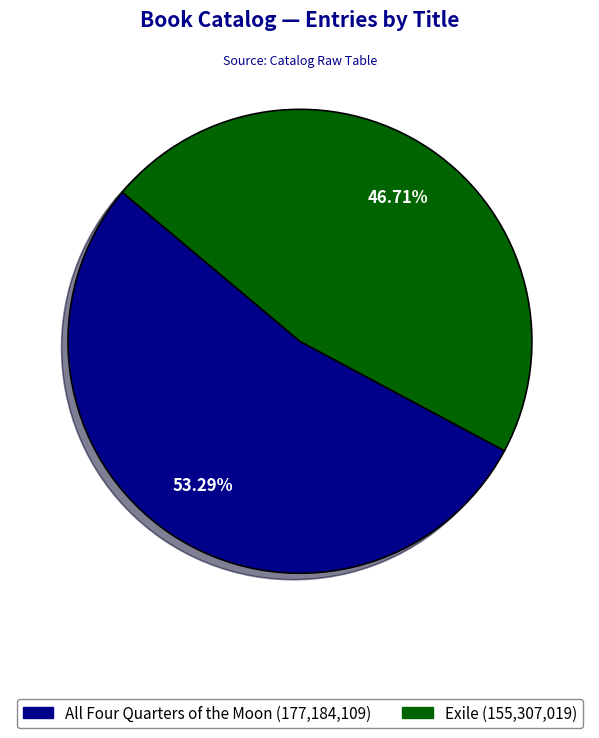

What is the smallest slice in the pie chart?

Exile